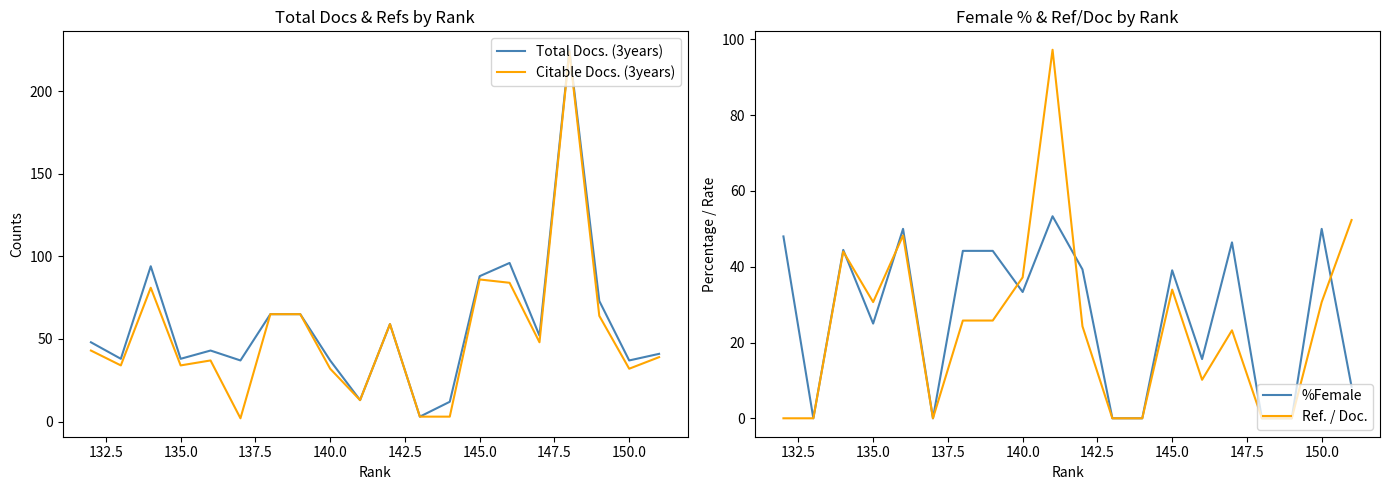

What is the minimum value for Total Docs. (3years)?

3